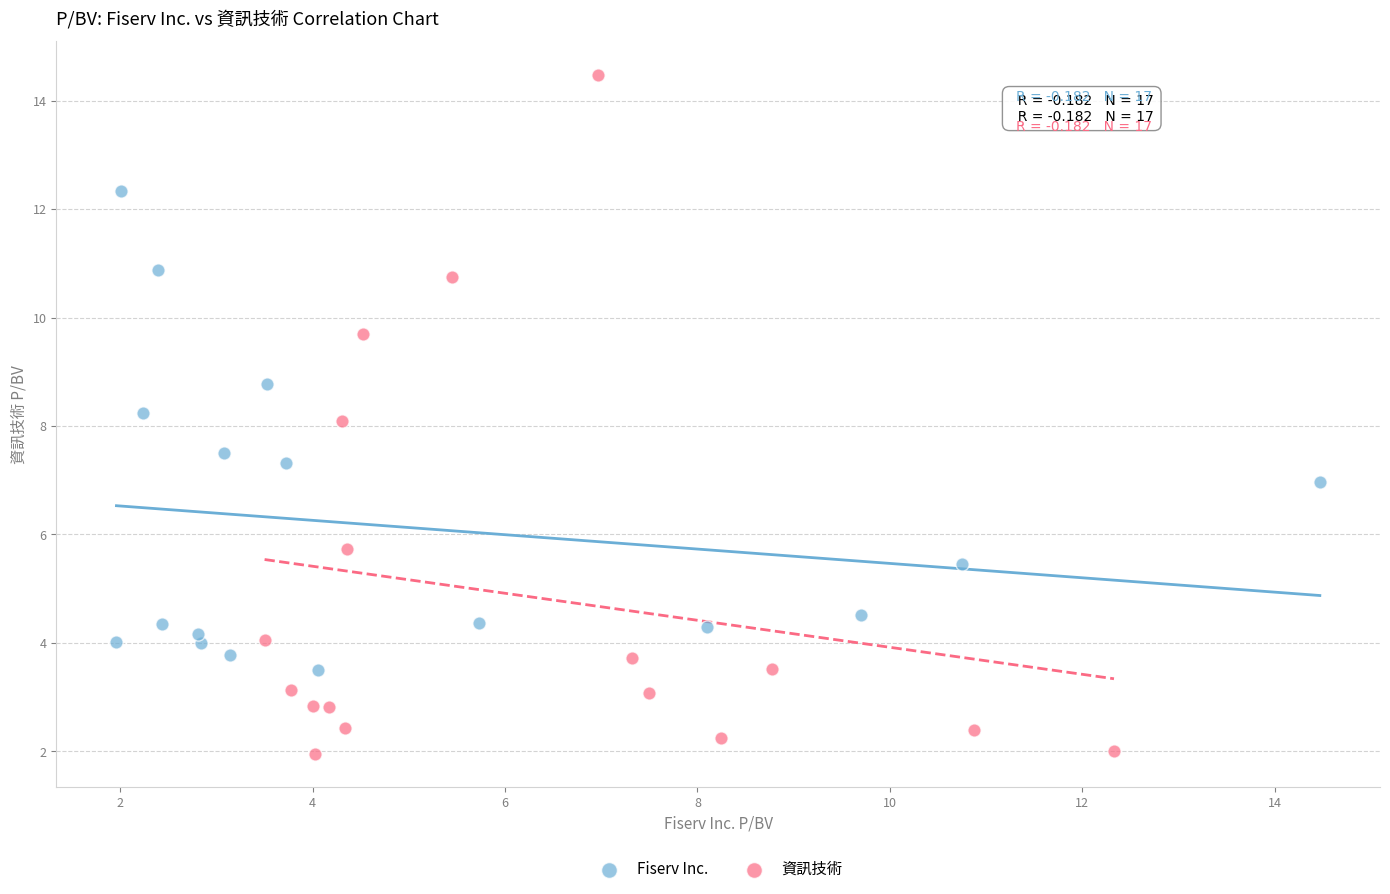

Which series contains the lowest Y value?

資訊技術